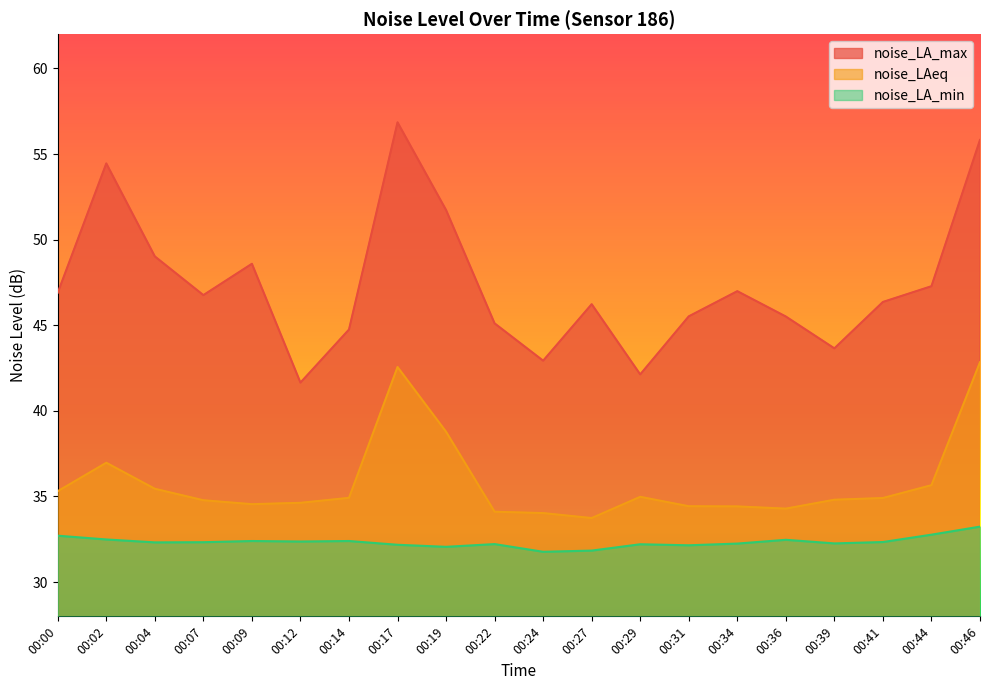

Reading left to right, extract all data points from this chart.

noise_LA_max: 46.9	54.5	49.0	46.8	48.6	41.6	44.8	56.9	51.7	45.1	42.9	46.2	42.1	45.5	47.0	45.5	43.6	46.4	47.3	55.8
noise_LAeq: 35.3	37.0	35.5	34.8	34.5	34.6	34.9	42.6	38.8	34.1	34.0	33.7	35.0	34.4	34.4	34.3	34.8	34.9	35.7	42.8
noise_LA_min: 32.7	32.5	32.3	32.3	32.4	32.4	32.4	32.2	32.1	32.2	31.8	31.8	32.2	32.1	32.2	32.5	32.3	32.3	32.8	33.2